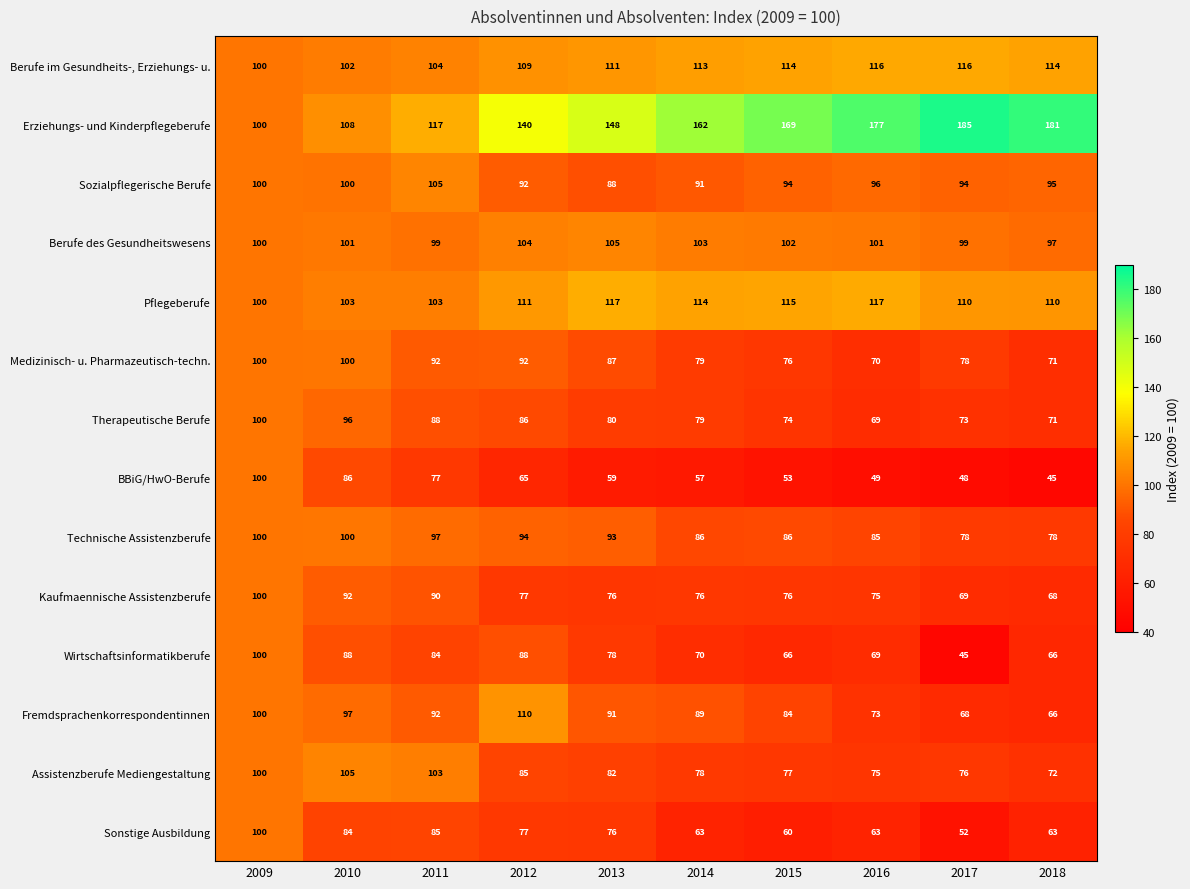

What is the maximum value for Wirtschaftsinformatikberufe?

100